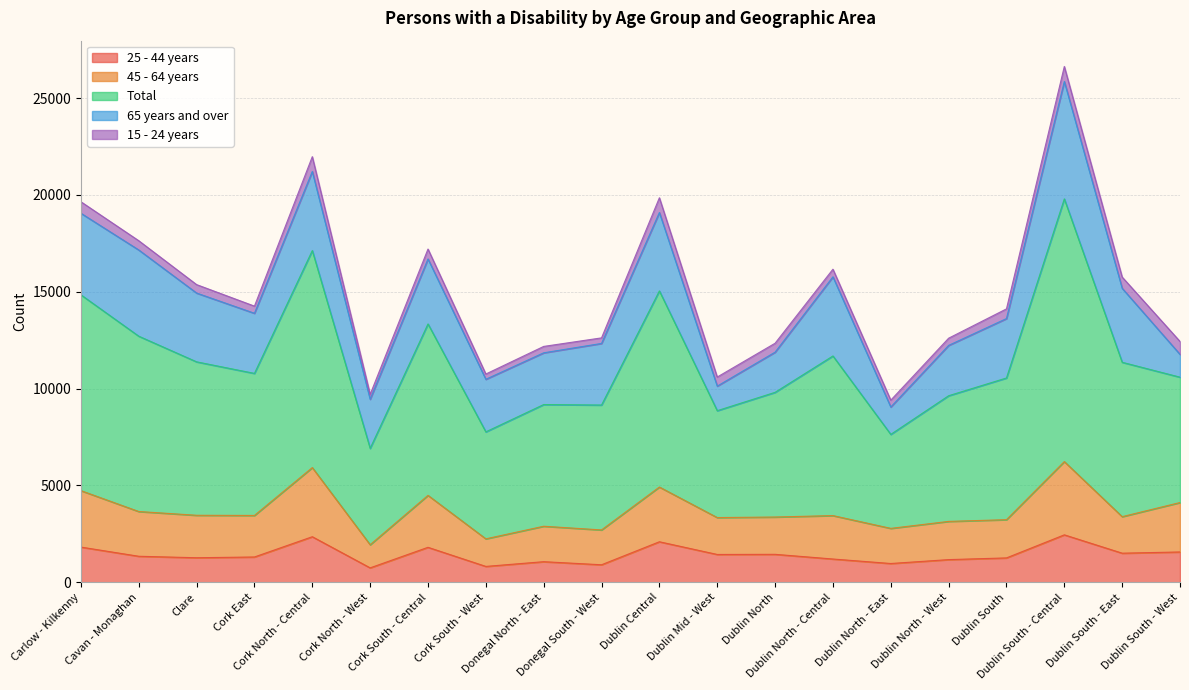

What is the value of the 45 - 64 years point at the 19th from the left?

3391